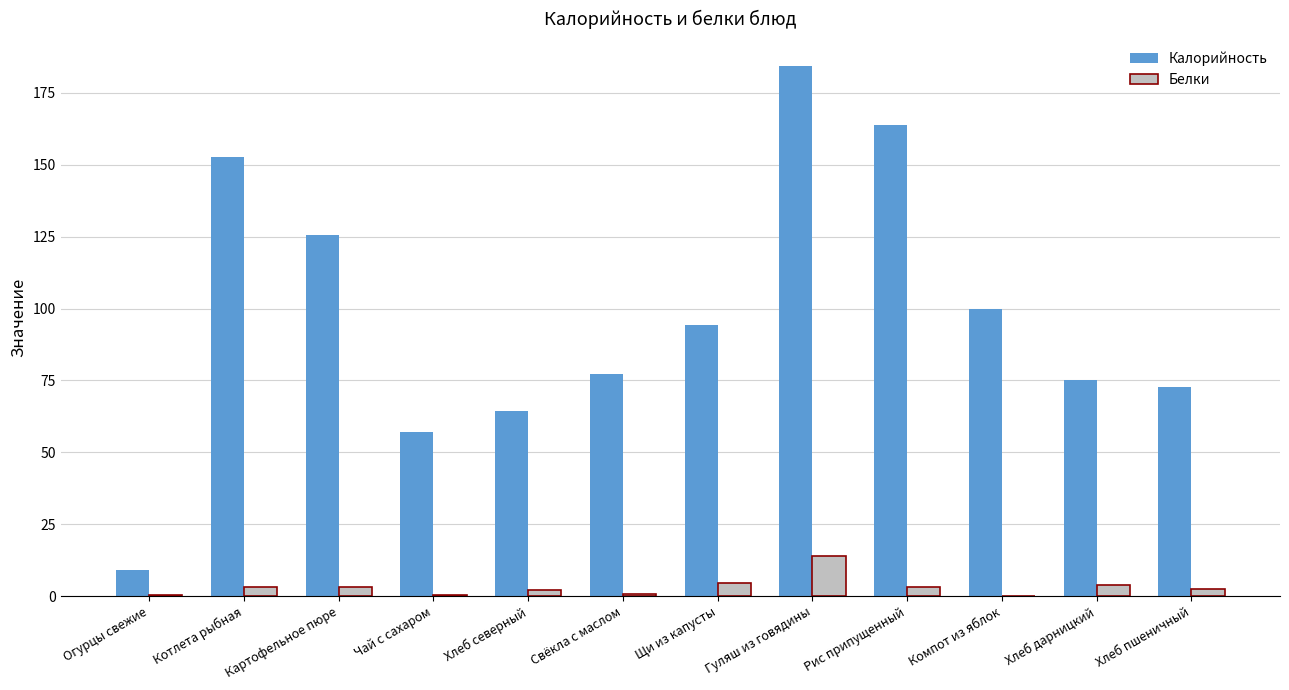

At which category does the chart reach its peak across all series?

Гуляш из говядины